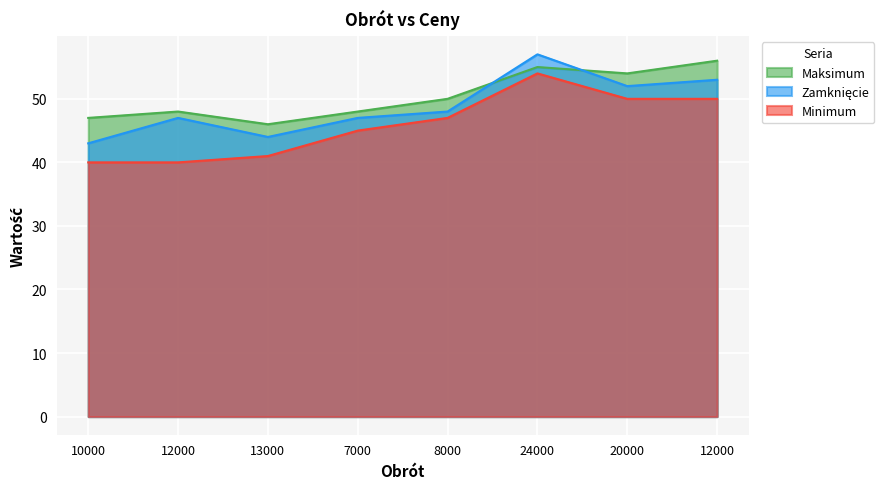

What is the sum of all Maksimum values?

404